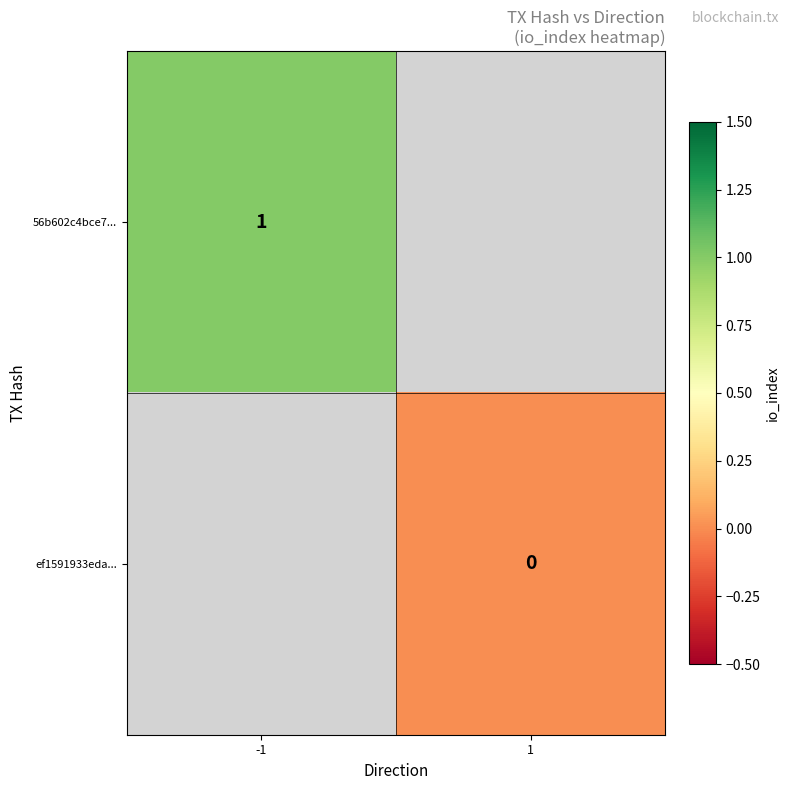

True or false: 56b602c4bce7... has a value of 1 at -1.

True